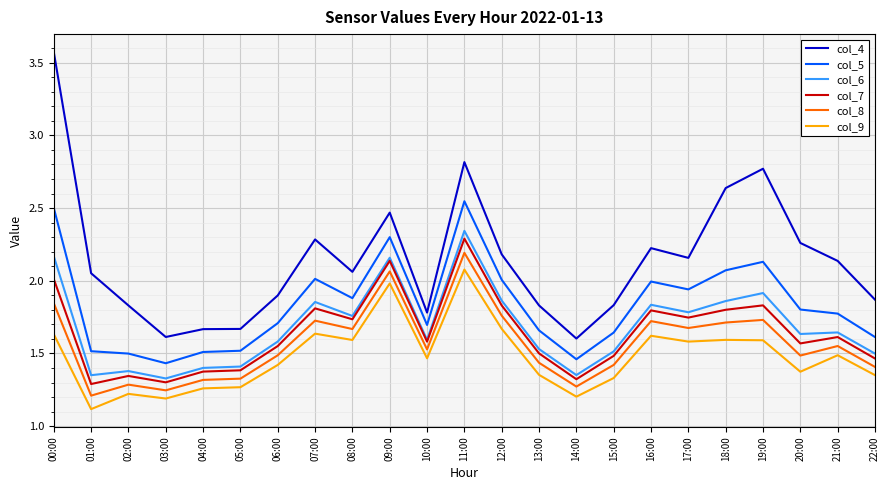

Which series has the largest total across all categories?

col_4